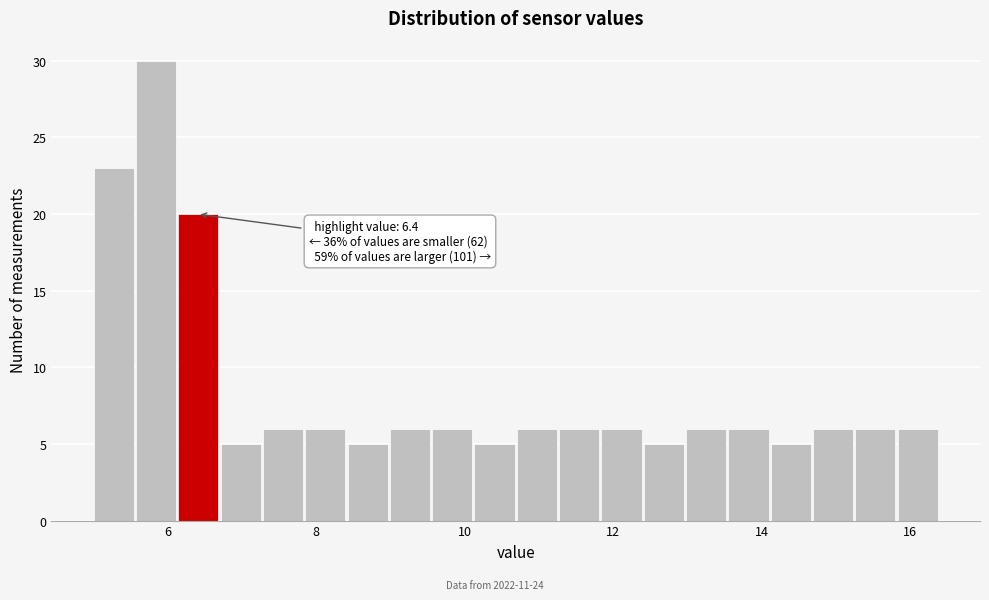

Read against the x-axis, roughly where is the centre of the tallest bar?

5.8